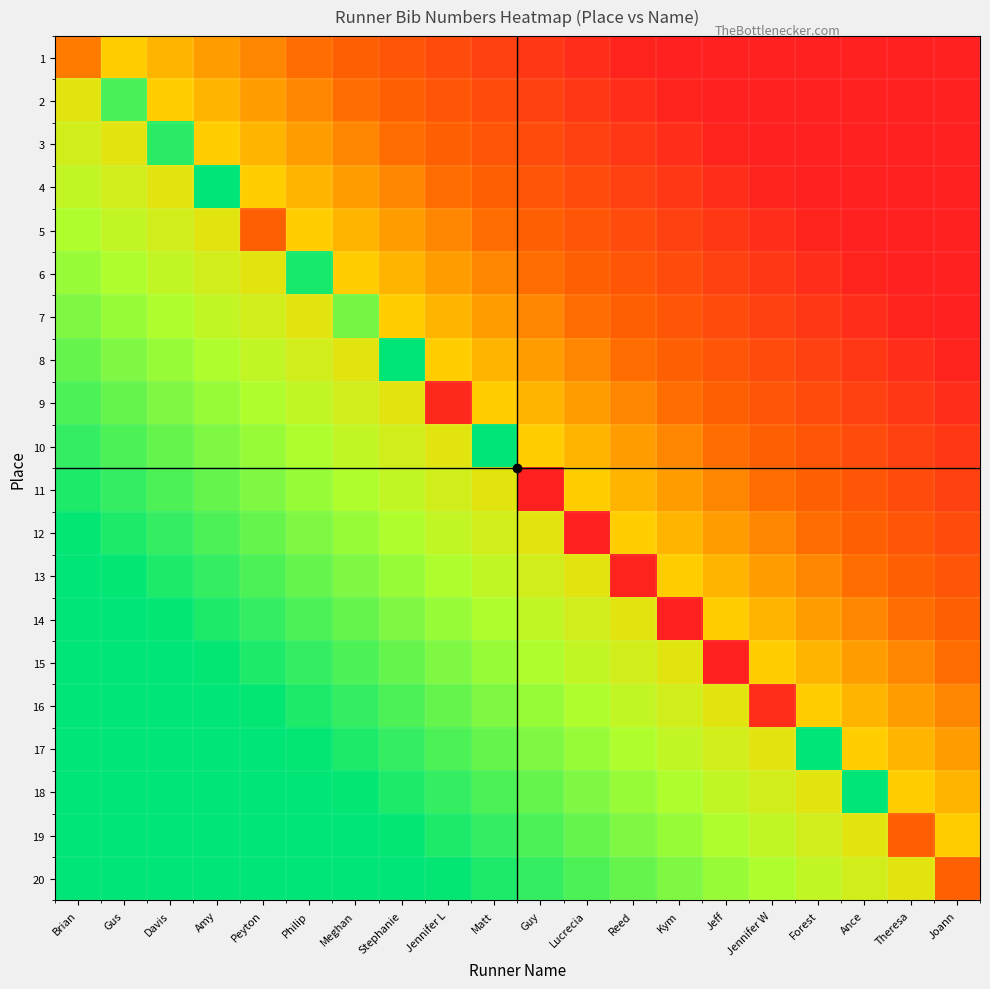

Reading left to right, what are all the values shown in this chart?

1: Brian=3215	Gus=4600	Davis=4200	Amy=3800	Peyton=3400	Philip=3000	Meghan=2600	Stephanie=2200	Jennifer L=1800	Matt=1400	Guy=1000	Lucrecia=600	Reed=200	Kym=40	Jeff=40	Jennifer W=40	Forest=40	Ance=40	Theresa=40	Joann=40
2: Brian=5400	Gus=8247	Davis=4600	Amy=4200	Peyton=3800	Philip=3400	Meghan=3000	Stephanie=2600	Jennifer L=2200	Matt=1800	Guy=1400	Lucrecia=1000	Reed=600	Kym=200	Jeff=40	Jennifer W=40	Forest=40	Ance=40	Theresa=40	Joann=40
3: Brian=5800	Gus=5400	Davis=8779	Amy=4600	Peyton=4200	Philip=3800	Meghan=3400	Stephanie=3000	Jennifer L=2600	Matt=2200	Guy=1800	Lucrecia=1400	Reed=1000	Kym=600	Jeff=200	Jennifer W=40	Forest=40	Ance=40	Theresa=40	Joann=40
4: Brian=6200	Gus=5800	Davis=5400	Amy=9473	Peyton=4600	Philip=4200	Meghan=3800	Stephanie=3400	Jennifer L=3000	Matt=2600	Guy=2200	Lucrecia=1800	Reed=1400	Kym=1000	Jeff=600	Jennifer W=200	Forest=40	Ance=40	Theresa=40	Joann=40
5: Brian=6600	Gus=6200	Davis=5800	Amy=5400	Peyton=2604	Philip=4600	Meghan=4200	Stephanie=3800	Jennifer L=3400	Matt=3000	Guy=2600	Lucrecia=2200	Reed=1800	Kym=1400	Jeff=1000	Jennifer W=600	Forest=200	Ance=40	Theresa=40	Joann=40
6: Brian=7000	Gus=6600	Davis=6200	Amy=5800	Peyton=5400	Philip=9104	Meghan=4600	Stephanie=4200	Jennifer L=3800	Matt=3400	Guy=3000	Lucrecia=2600	Reed=2200	Kym=1800	Jeff=1400	Jennifer W=1000	Forest=600	Ance=200	Theresa=40	Joann=40
7: Brian=7400	Gus=7000	Davis=6600	Amy=6200	Peyton=5800	Philip=5400	Meghan=7535	Stephanie=4600	Jennifer L=4200	Matt=3800	Guy=3400	Lucrecia=3000	Reed=2600	Kym=2200	Jeff=1800	Jennifer W=1400	Forest=1000	Ance=600	Theresa=200	Joann=40
8: Brian=7800	Gus=7400	Davis=7000	Amy=6600	Peyton=6200	Philip=5800	Meghan=5400	Stephanie=9454	Jennifer L=4600	Matt=4200	Guy=3800	Lucrecia=3400	Reed=3000	Kym=2600	Jeff=2200	Jennifer W=1800	Forest=1400	Ance=1000	Theresa=600	Joann=200
9: Brian=8200	Gus=7800	Davis=7400	Amy=7000	Peyton=6600	Philip=6200	Meghan=5800	Stephanie=5400	Jennifer L=394	Matt=4600	Guy=4200	Lucrecia=3800	Reed=3400	Kym=3000	Jeff=2600	Jennifer W=2200	Forest=1800	Ance=1400	Theresa=1000	Joann=600
10: Brian=8600	Gus=8200	Davis=7800	Amy=7400	Peyton=7000	Philip=6600	Meghan=6200	Stephanie=5800	Jennifer L=5400	Matt=9474	Guy=4600	Lucrecia=4200	Reed=3800	Kym=3400	Jeff=3000	Jennifer W=2600	Forest=2200	Ance=1800	Theresa=1400	Joann=1000
11: Brian=9000	Gus=8600	Davis=8200	Amy=7800	Peyton=7400	Philip=7000	Meghan=6600	Stephanie=6200	Jennifer L=5800	Matt=5400	Guy=43	Lucrecia=4600	Reed=4200	Kym=3800	Jeff=3400	Jennifer W=3000	Forest=2600	Ance=2200	Theresa=1800	Joann=1400
12: Brian=9400	Gus=9000	Davis=8600	Amy=8200	Peyton=7800	Philip=7400	Meghan=7000	Stephanie=6600	Jennifer L=6200	Matt=5800	Guy=5400	Lucrecia=93	Reed=4600	Kym=4200	Jeff=3800	Jennifer W=3400	Forest=3000	Ance=2600	Theresa=2200	Joann=1800
13: Brian=9483	Gus=9400	Davis=9000	Amy=8600	Peyton=8200	Philip=7800	Meghan=7400	Stephanie=7000	Jennifer L=6600	Matt=6200	Guy=5800	Lucrecia=5400	Reed=202	Kym=4600	Jeff=4200	Jennifer W=3800	Forest=3400	Ance=3000	Theresa=2600	Joann=2200
14: Brian=9483	Gus=9483	Davis=9400	Amy=9000	Peyton=8600	Philip=8200	Meghan=7800	Stephanie=7400	Jennifer L=7000	Matt=6600	Guy=6200	Lucrecia=5800	Reed=5400	Kym=126	Jeff=4600	Jennifer W=4200	Forest=3800	Ance=3400	Theresa=3000	Joann=2600
15: Brian=9483	Gus=9483	Davis=9483	Amy=9400	Peyton=9000	Philip=8600	Meghan=8200	Stephanie=7800	Jennifer L=7400	Matt=7000	Guy=6600	Lucrecia=6200	Reed=5800	Kym=5400	Jeff=40	Jennifer W=4600	Forest=4200	Ance=3800	Theresa=3400	Joann=3000
16: Brian=9483	Gus=9483	Davis=9483	Amy=9483	Peyton=9400	Philip=9000	Meghan=8600	Stephanie=8200	Jennifer L=7800	Matt=7400	Guy=7000	Lucrecia=6600	Reed=6200	Kym=5800	Jeff=5400	Jennifer W=608	Forest=4600	Ance=4200	Theresa=3800	Joann=3400
17: Brian=9483	Gus=9483	Davis=9483	Amy=9483	Peyton=9483	Philip=9400	Meghan=9000	Stephanie=8600	Jennifer L=8200	Matt=7800	Guy=7400	Lucrecia=7000	Reed=6600	Kym=6200	Jeff=5800	Jennifer W=5400	Forest=9475	Ance=4600	Theresa=4200	Joann=3800
18: Brian=9483	Gus=9483	Davis=9483	Amy=9483	Peyton=9483	Philip=9483	Meghan=9400	Stephanie=9000	Jennifer L=8600	Matt=8200	Guy=7800	Lucrecia=7400	Reed=7000	Kym=6600	Jeff=6200	Jennifer W=5800	Forest=5400	Ance=9476	Theresa=4600	Joann=4200
19: Brian=9483	Gus=9483	Davis=9483	Amy=9483	Peyton=9483	Philip=9483	Meghan=9483	Stephanie=9400	Jennifer L=9000	Matt=8600	Guy=8200	Lucrecia=7800	Reed=7400	Kym=7000	Jeff=6600	Jennifer W=6200	Forest=5800	Ance=5400	Theresa=2554	Joann=4600
20: Brian=9483	Gus=9483	Davis=9483	Amy=9483	Peyton=9483	Philip=9483	Meghan=9483	Stephanie=9483	Jennifer L=9400	Matt=9000	Guy=8600	Lucrecia=8200	Reed=7800	Kym=7400	Jeff=7000	Jennifer W=6600	Forest=6200	Ance=5800	Theresa=5400	Joann=2654